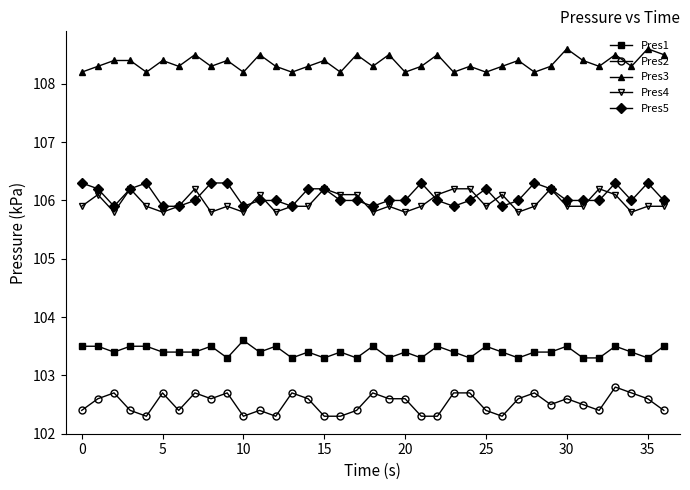

True or false: Pres2 has more than 1 points higher than both neighbors.

True